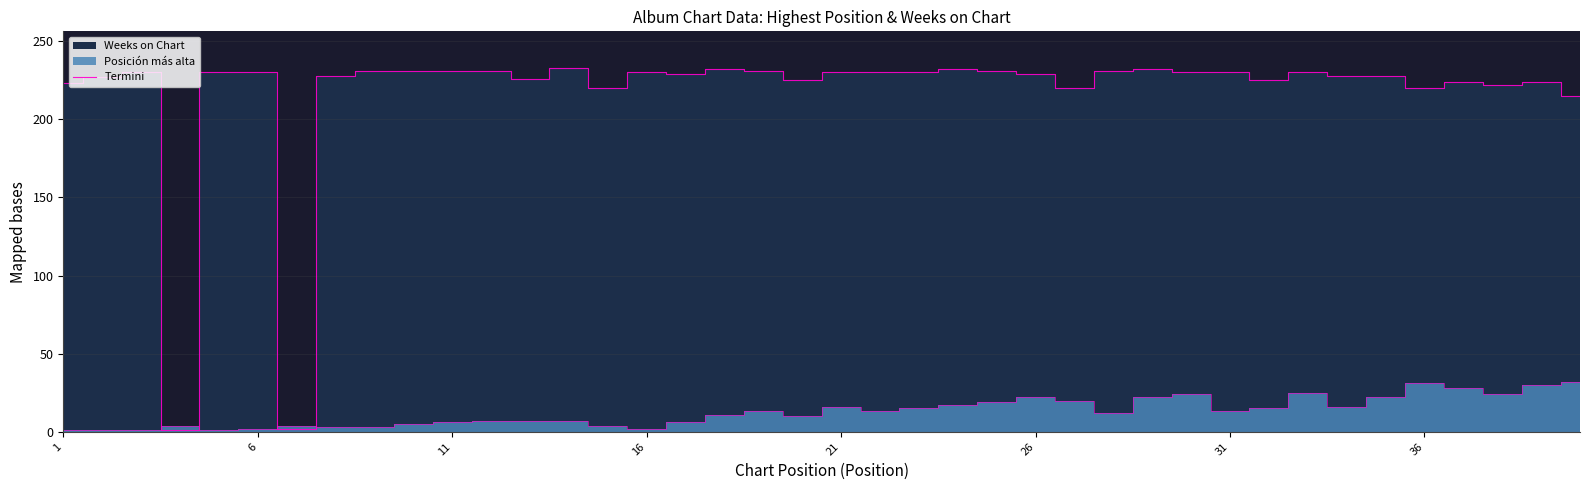

What is the difference between the maximum and second lowest values?

231